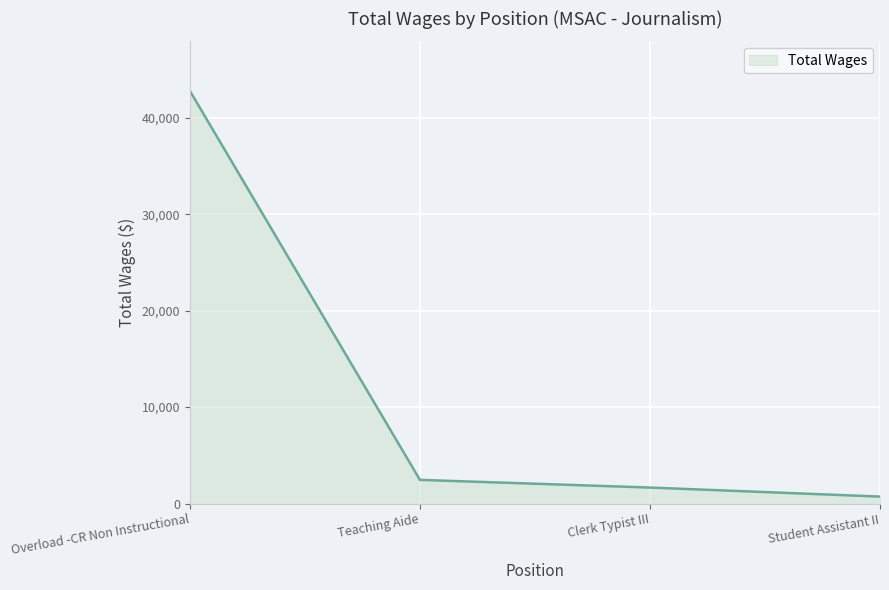

Does the chart display data point markers on the line(s)?

No